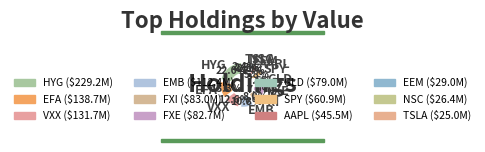

What percentage is the FXI slice, to the nearest percent?

8%